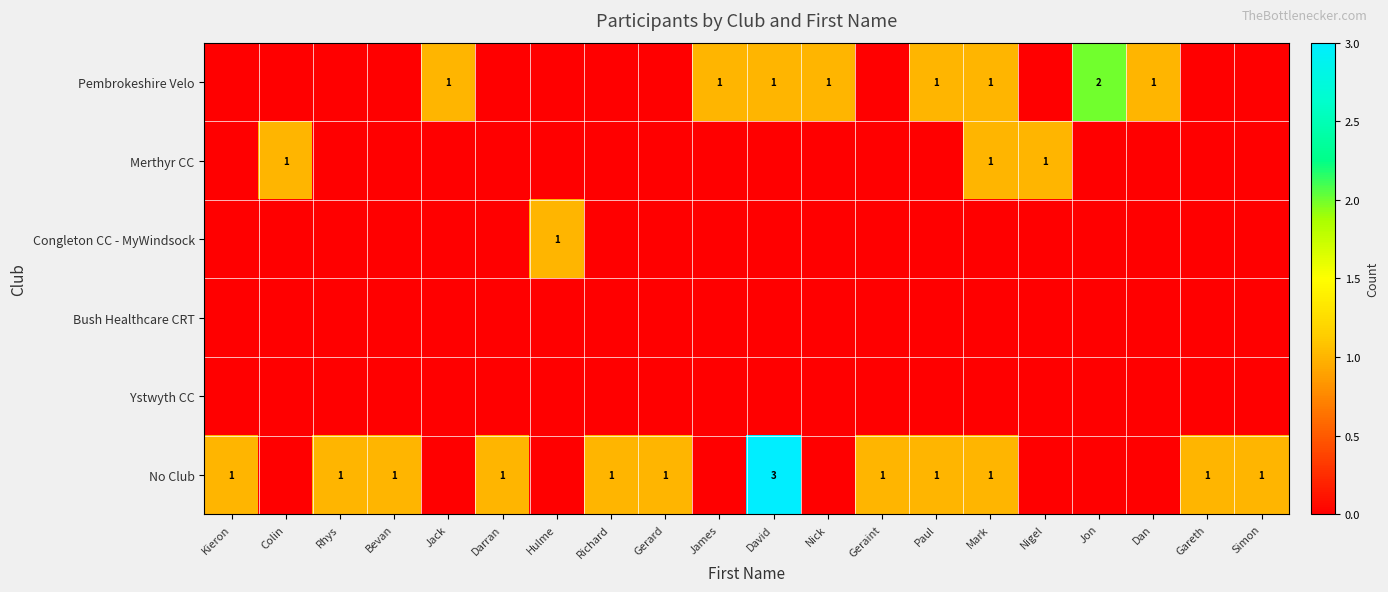

The value of No Club at Darran is 1. True or false?

True